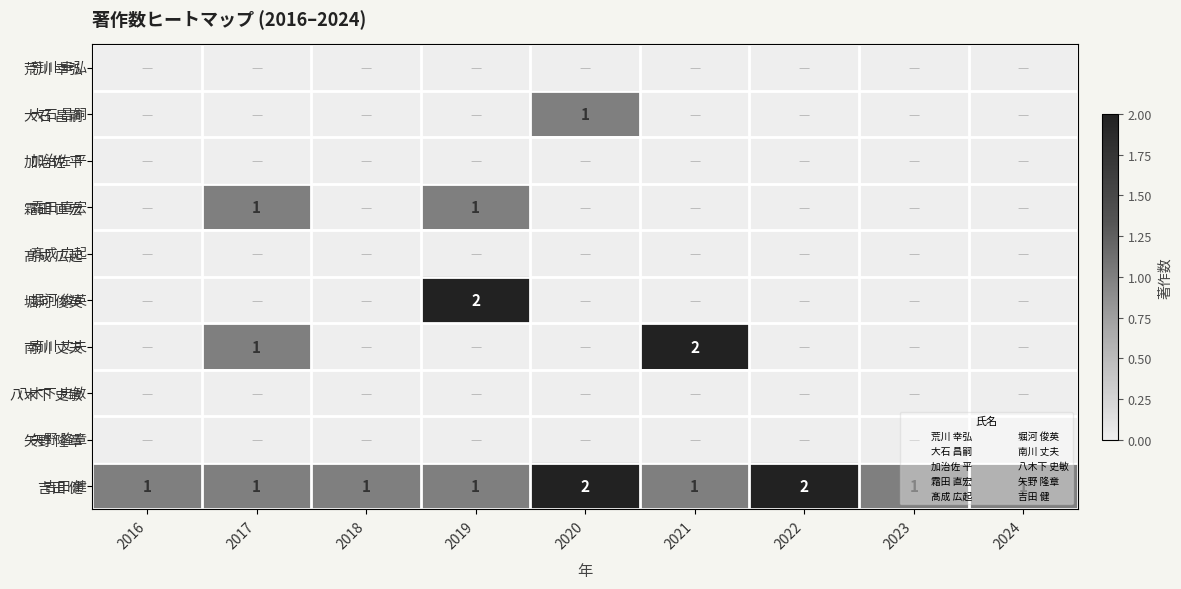

At 2024, list the series in order from largest to smallest.

吉田 健, 荒川 幸弘, 大石 昌嗣, 加治佐 平, 霜田 直宏, 髙成 広起, 堀河 俊英, 南川 丈夫, 八木下 史敏, 矢野 隆章